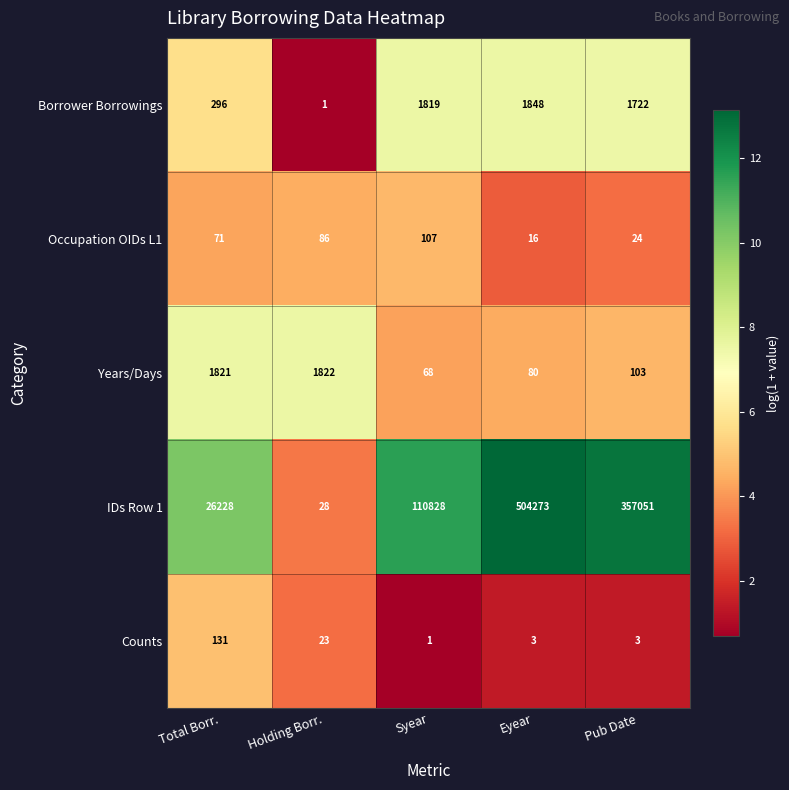

The IDs Row 1 series shows 504273 at Eyear. True or false?

True